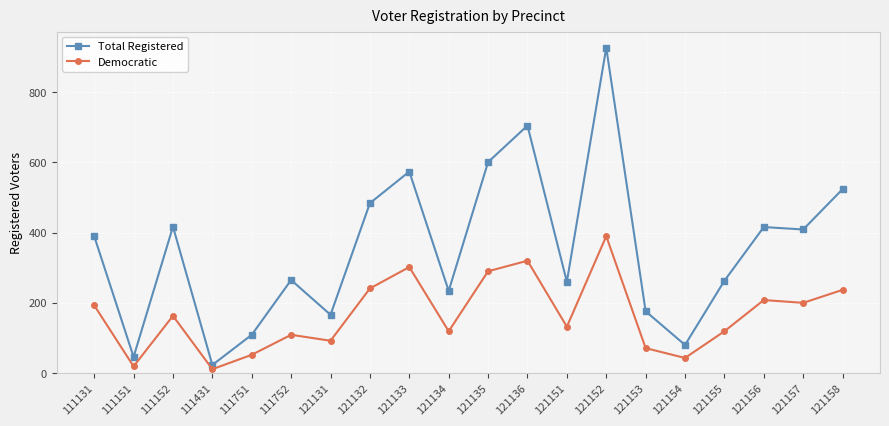

True or false: Democratic and Total Registered cross at least once.

False